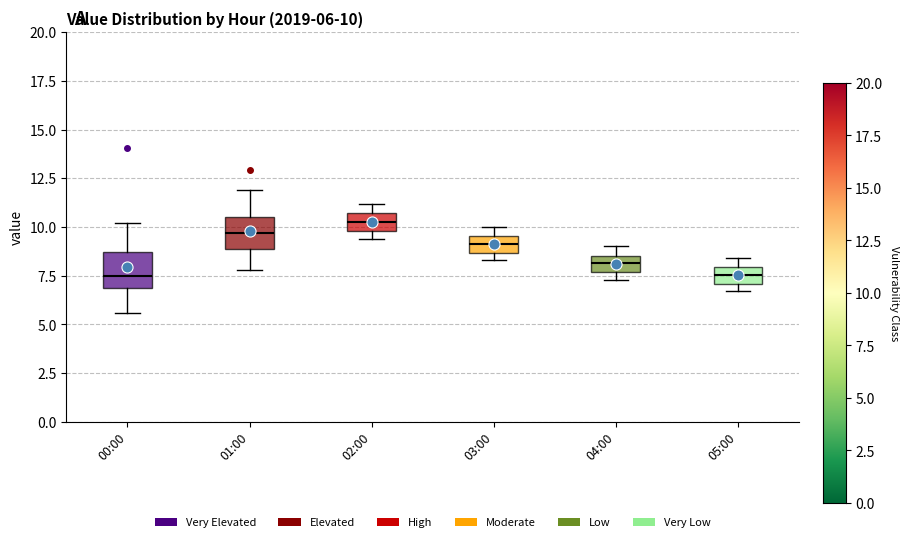

Which box has the highest median line?

02:00